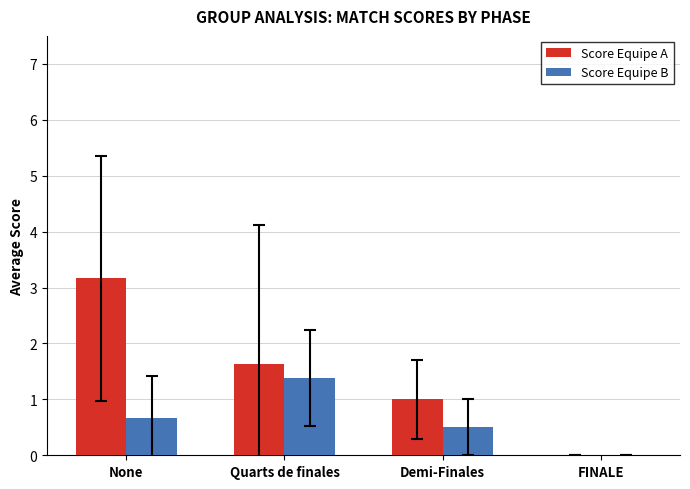

At which label is Score Equipe B closest to 0?

FINALE